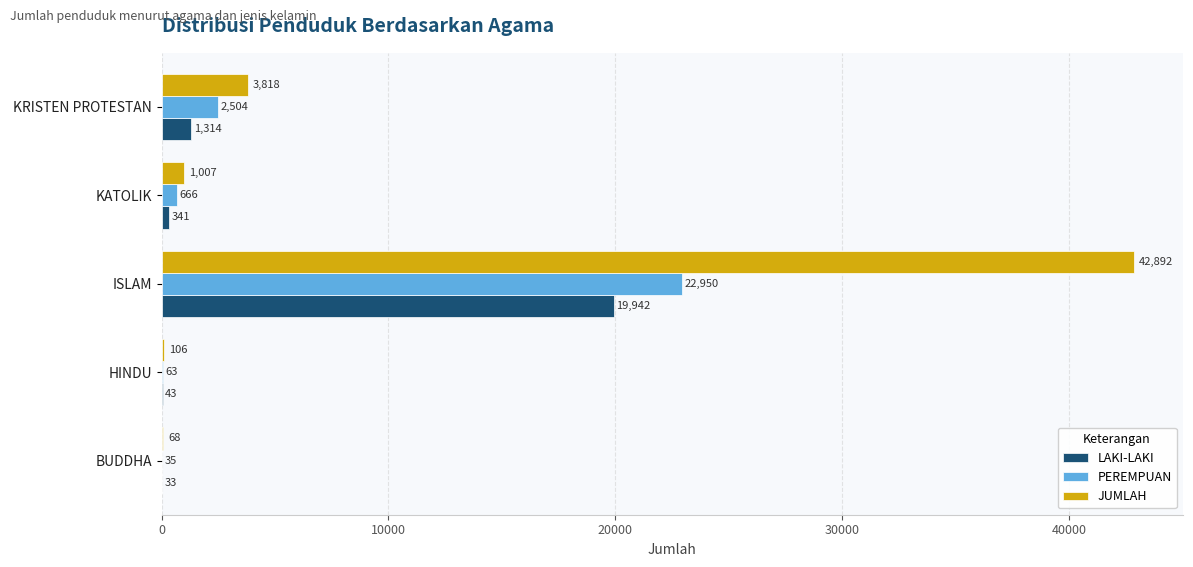

What are all the series names shown in the legend?

LAKI-LAKI, PEREMPUAN, JUMLAH